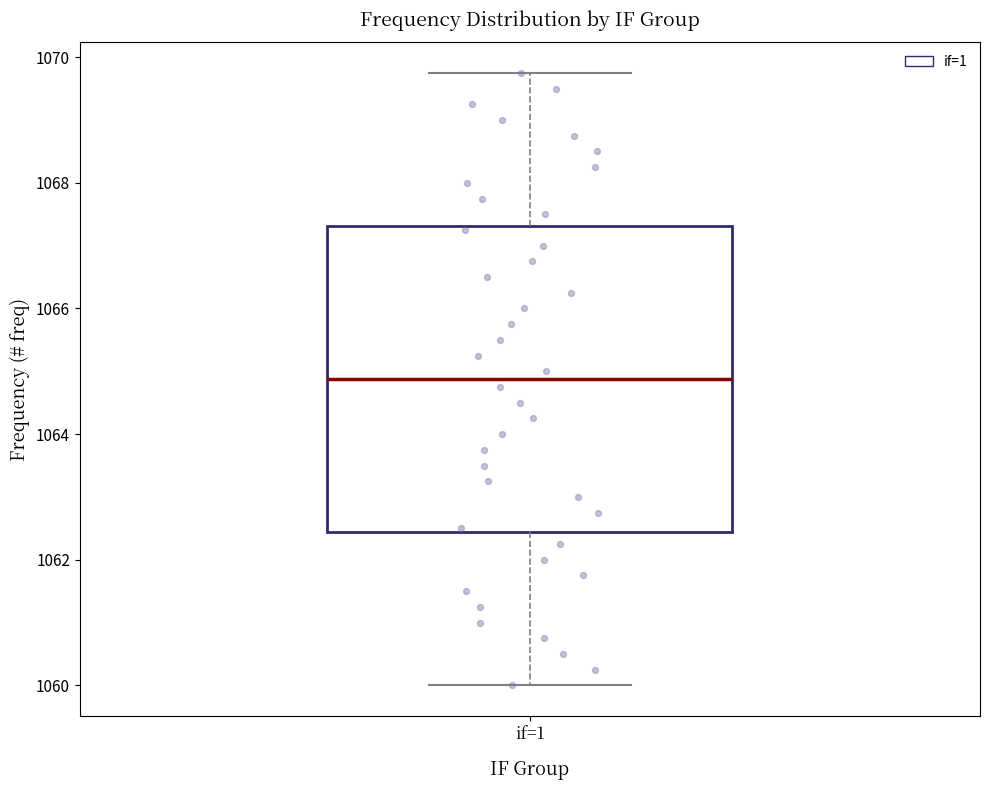

Read this box plot against the y-axis: the position of the median line, the range covered by the box, and the ends of both whiskers. The values are not printed on the chart, so give them approximately, as read against the axis.

median 1064.8, box 1062.4 to 1067.4, whiskers 1060.0 to 1069.8